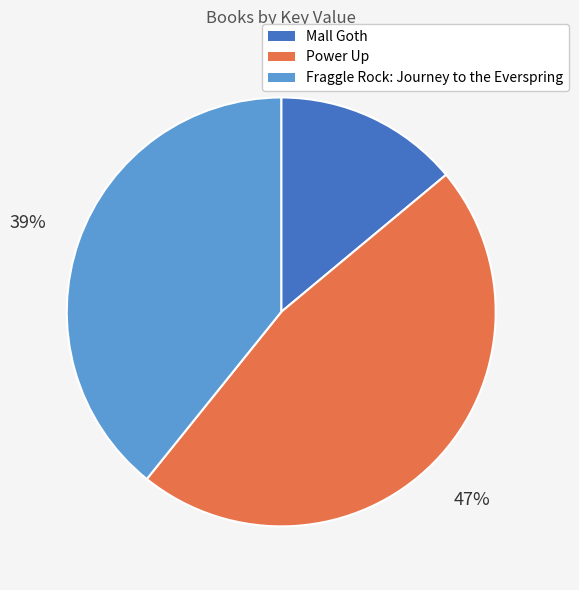

Does Power Up represent more than half of the total?

No